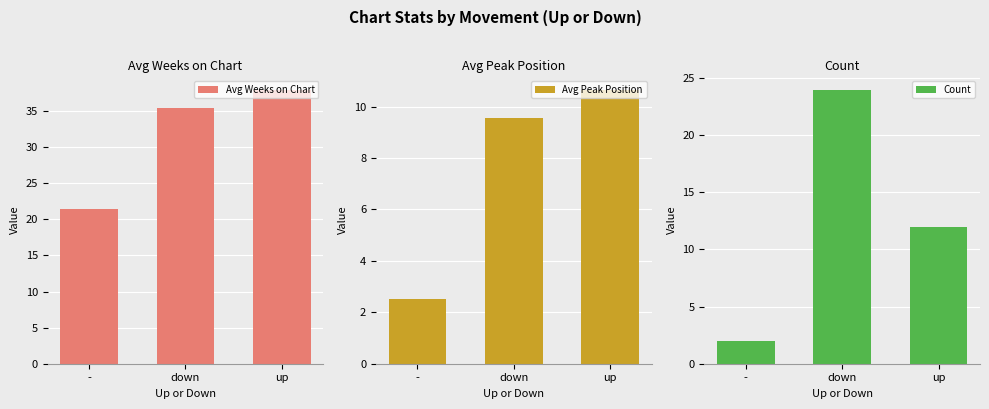

How many data points in Avg Weeks on Chart are less than 35?

1